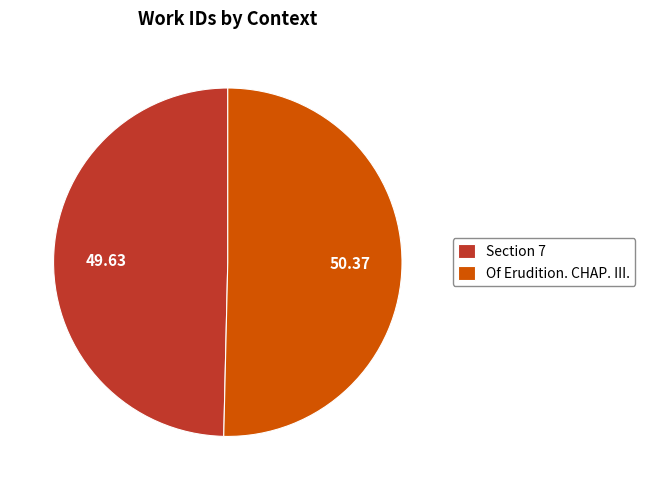

Which category accounts for the majority?

Of Erudition. CHAP. III.